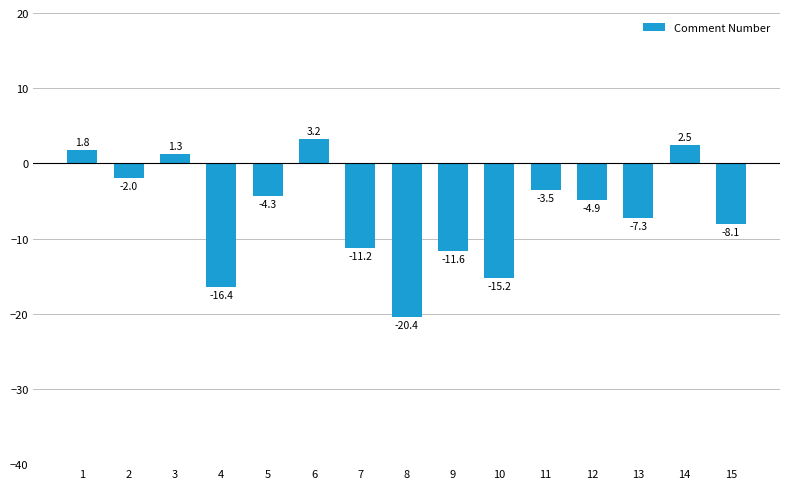

Rank the categories by value from lowest to highest.

8, 4, 10, 9, 7, 15, 13, 12, 5, 11, 2, 3, 1, 14, 6